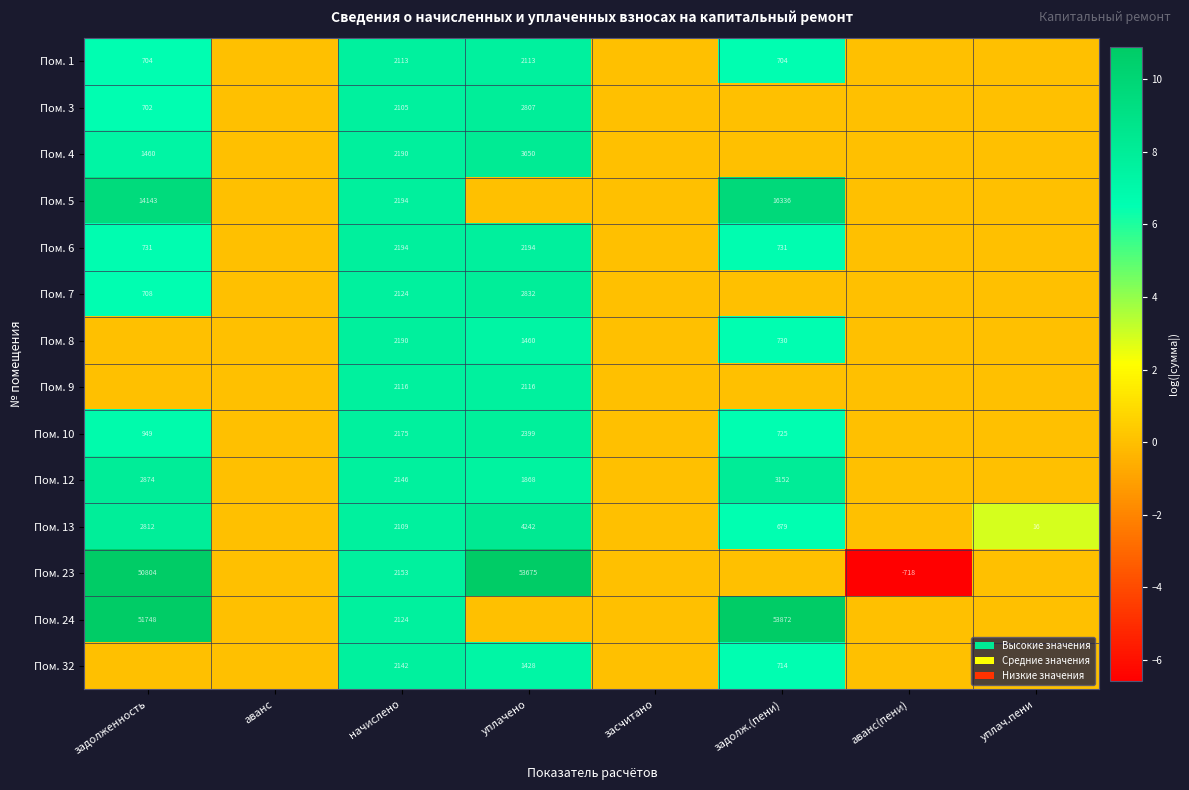

The Пом. 32 series shows 2142 at начислено. True or false?

True